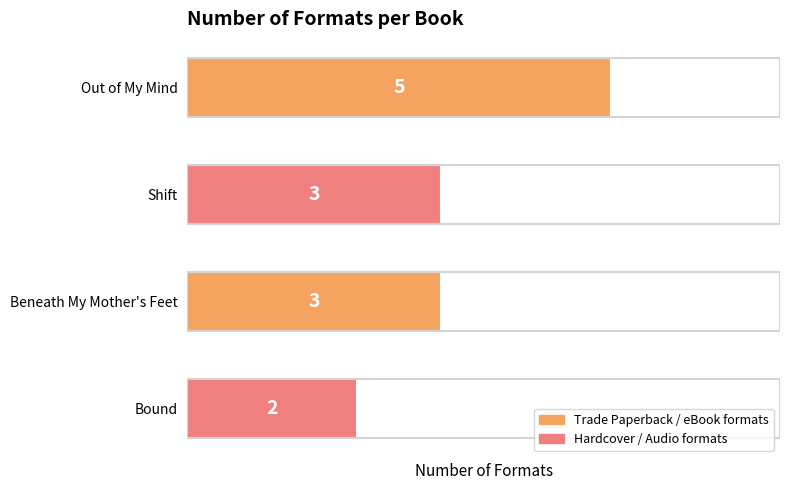

How many values are between 3 and 5?

3